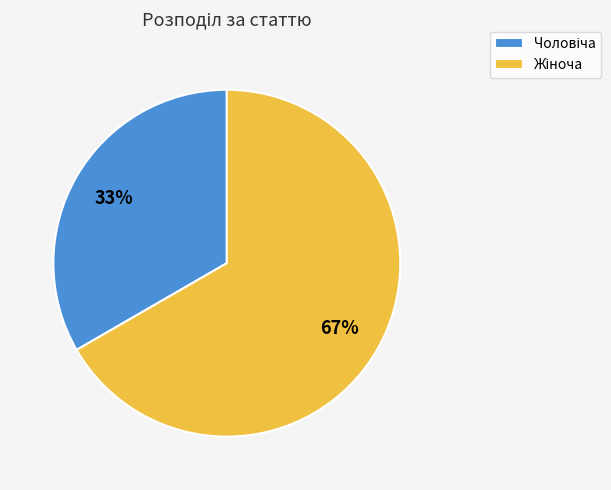

Is there any slice that represents more than half of the pie?

Yes